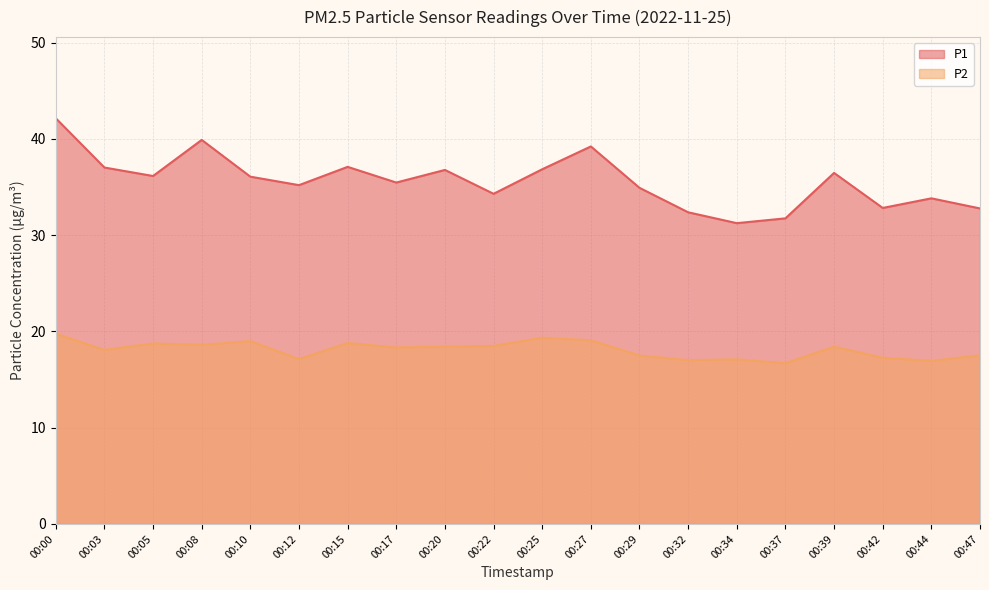

Read the P2 value at 00:27.

19.1